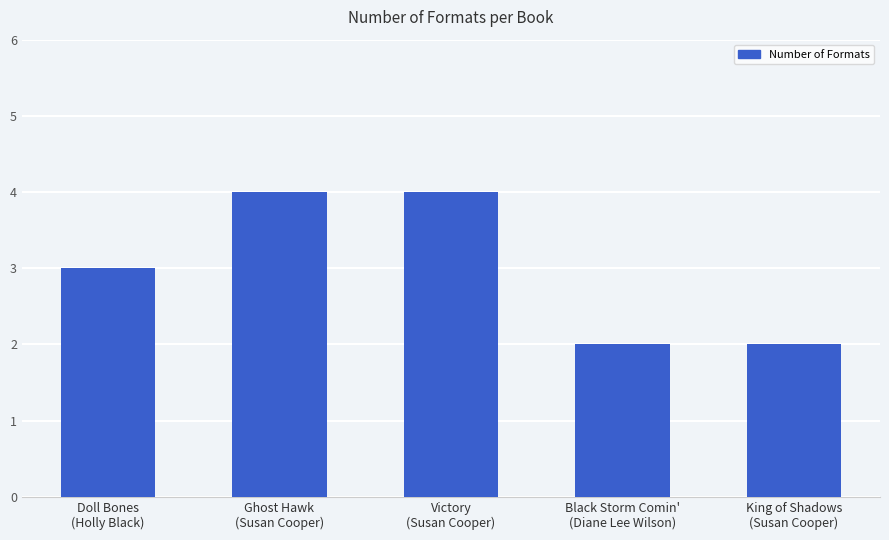

What is the sum of all values?

15